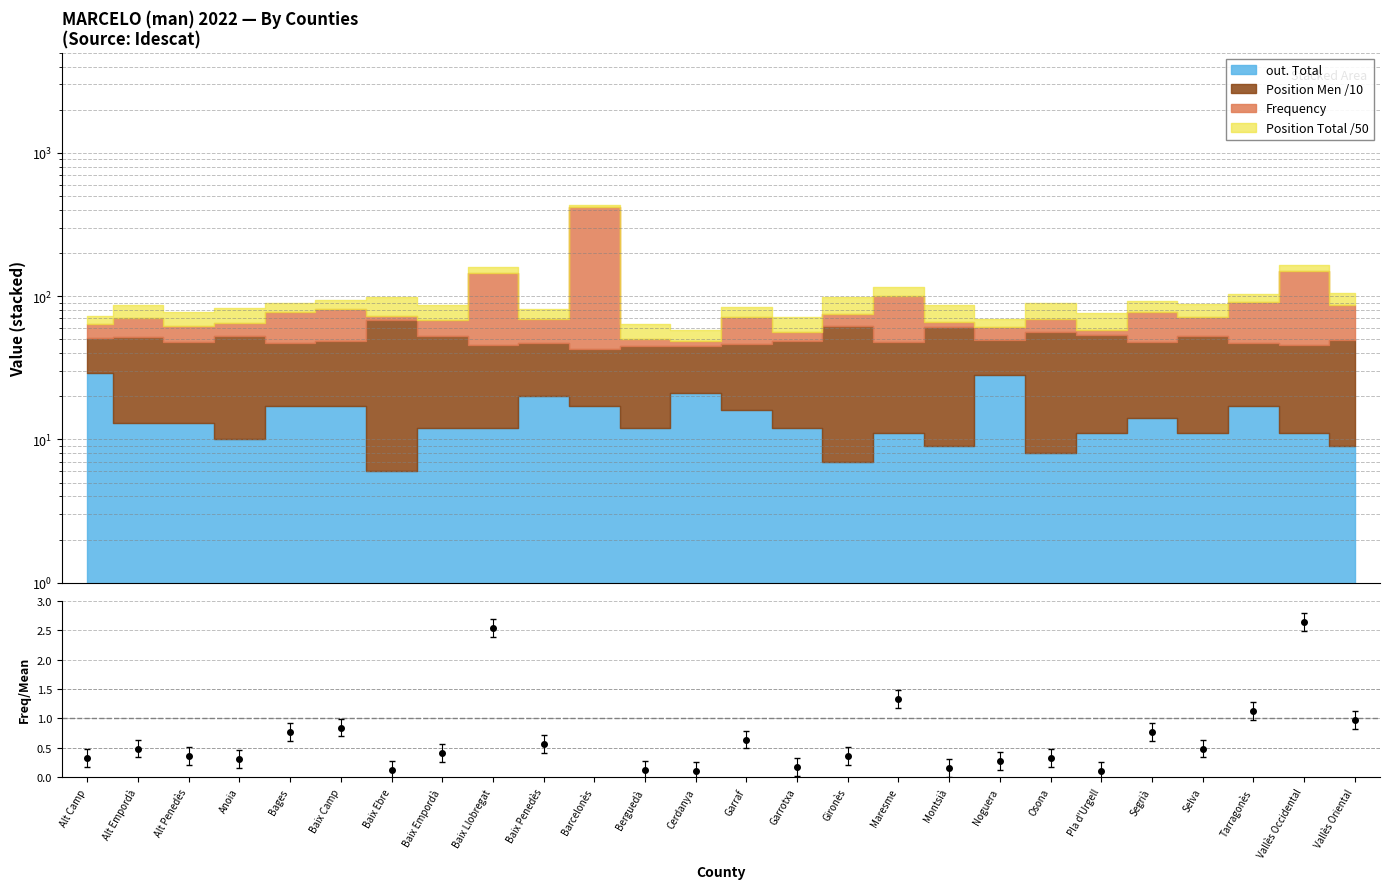

How many interior local valleys (lower than both neighbors) does the data have?

8